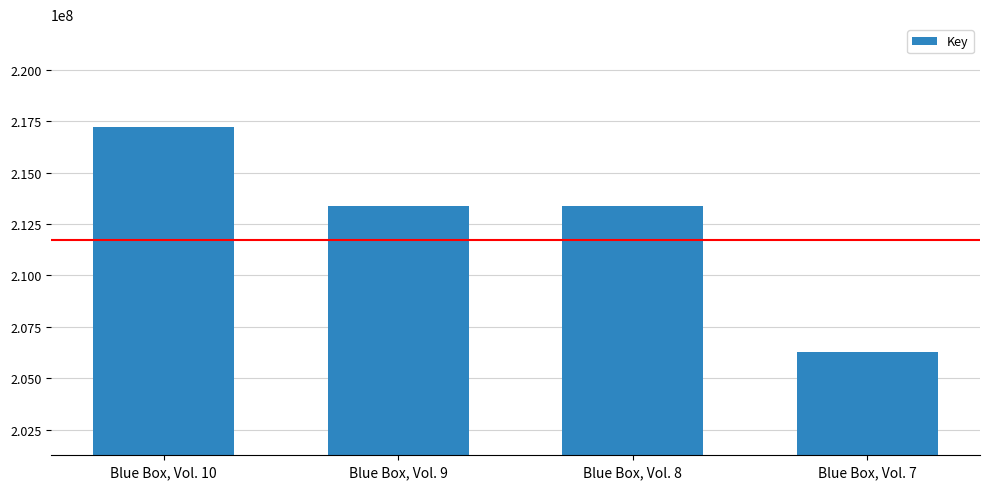

Is it true that the value at Blue Box, Vol. 10 is 43511440?

False